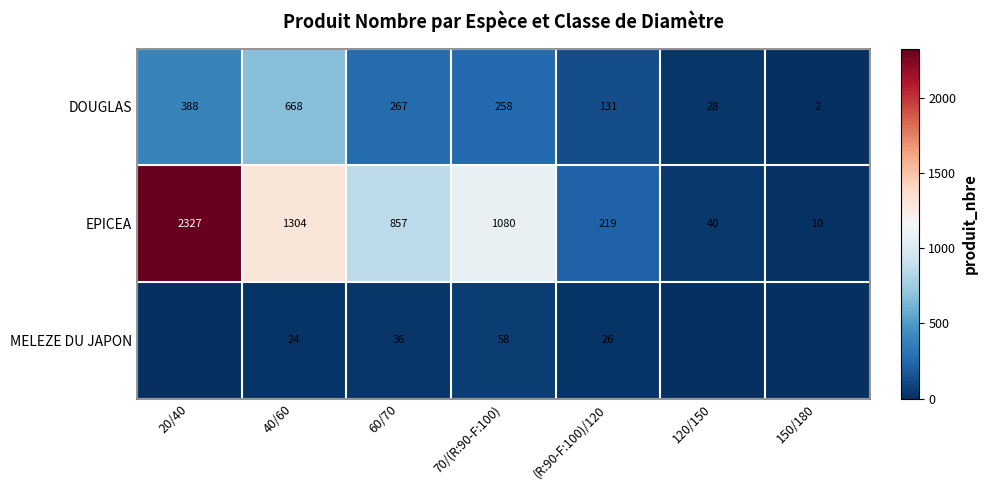

What is the highest value of the DOUGLAS series?

668